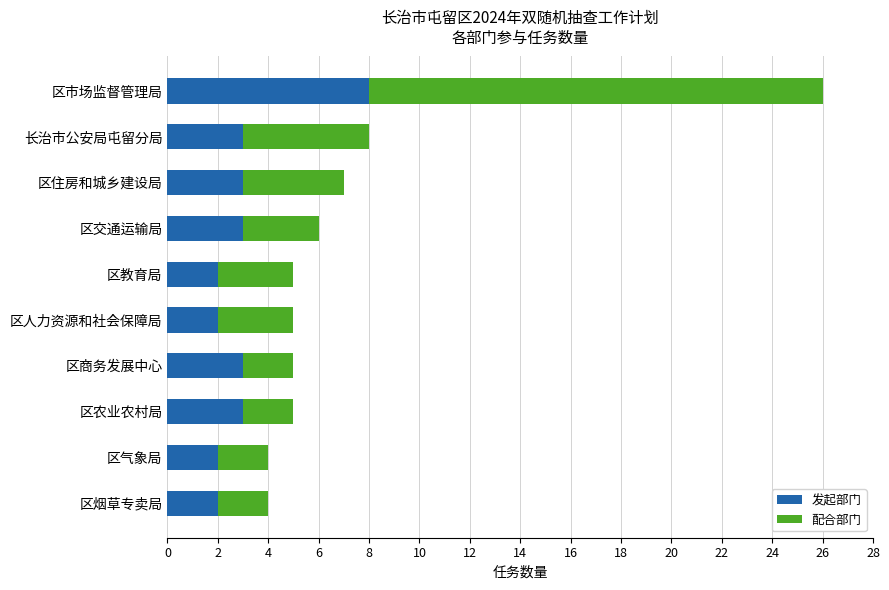

Read the 发起部门 value at 区交通运输局.

3